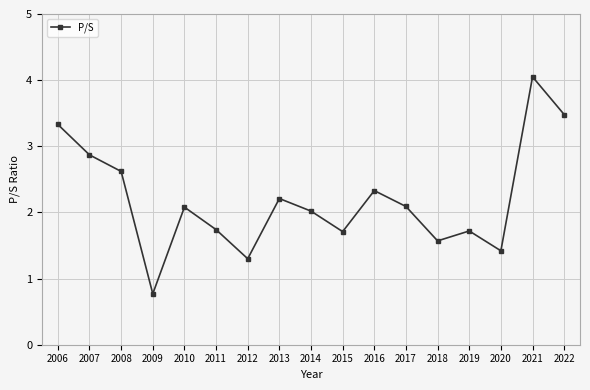

How many lines are shown in the chart?

1